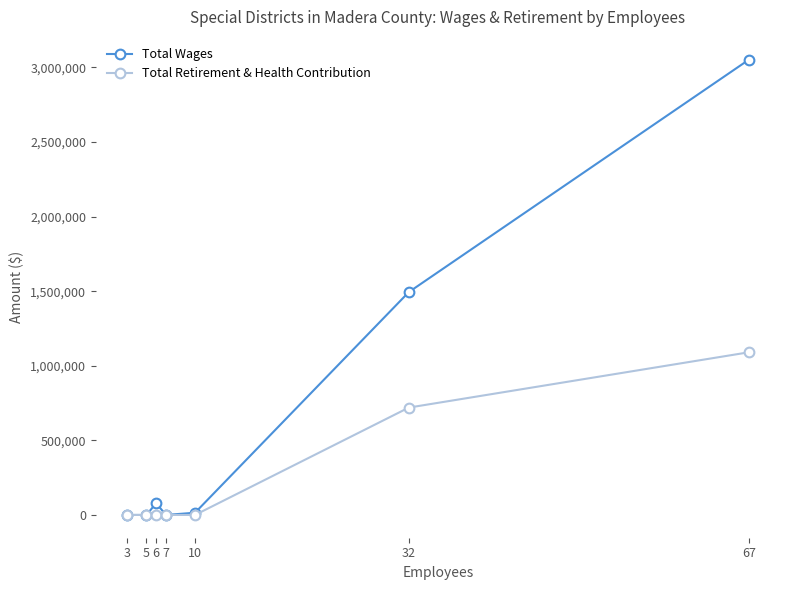

Does the chart have visible grid lines?

No